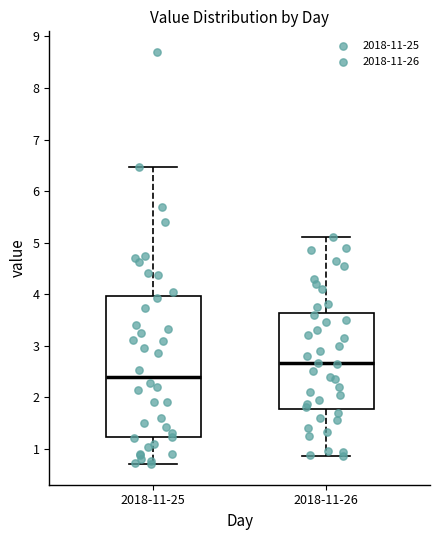

Reading left to right, transcribe this box plot: for each box, give where its median line is, the range the box spans, and where its two whiskers end, as read against the y-axis. The values are not printed on the chart, so give them approximately, as read against the axis.

2018-11-25: median 2.4, box 1.2 to 4.0, whiskers 0.7 to 6.5
2018-11-26: median 2.7, box 1.8 to 3.6, whiskers 0.9 to 5.1